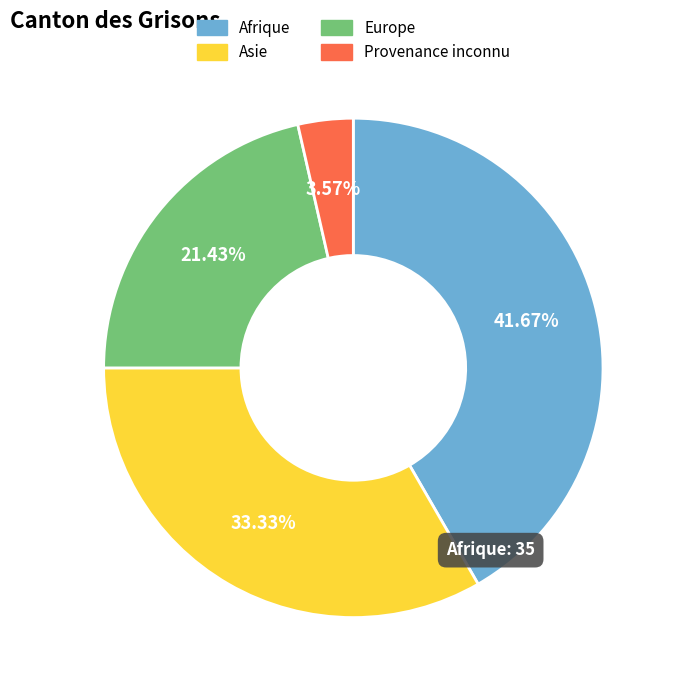

To the nearest percent, what percentage of the pie is Afrique?

42%